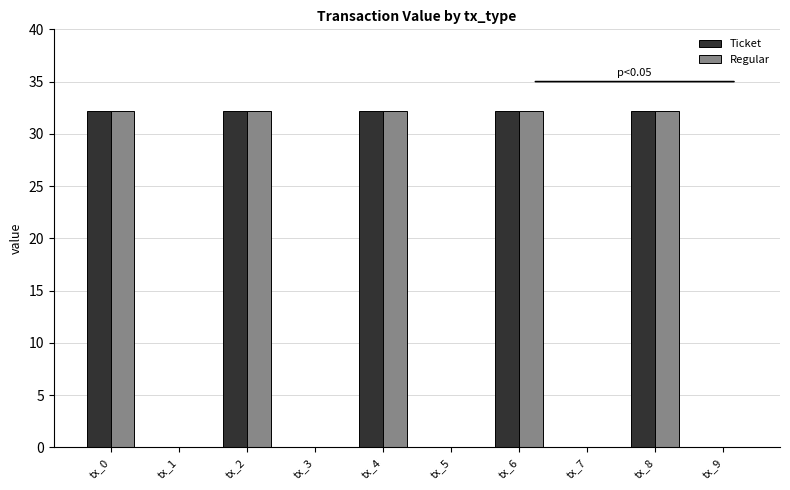

What are all the series names shown in the legend?

Ticket, Regular